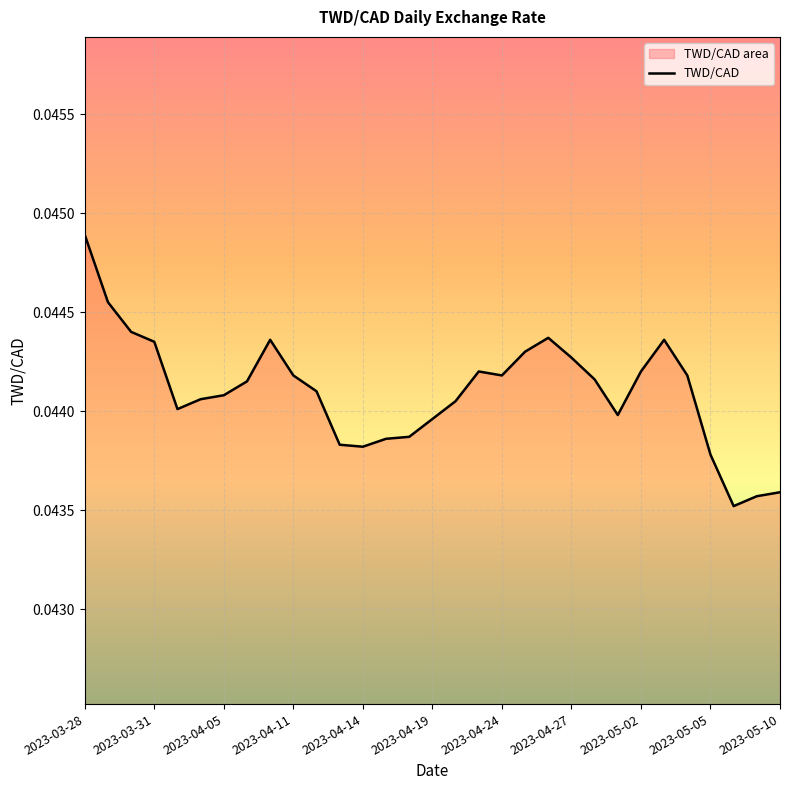

Count the number of data series in this chart.

1